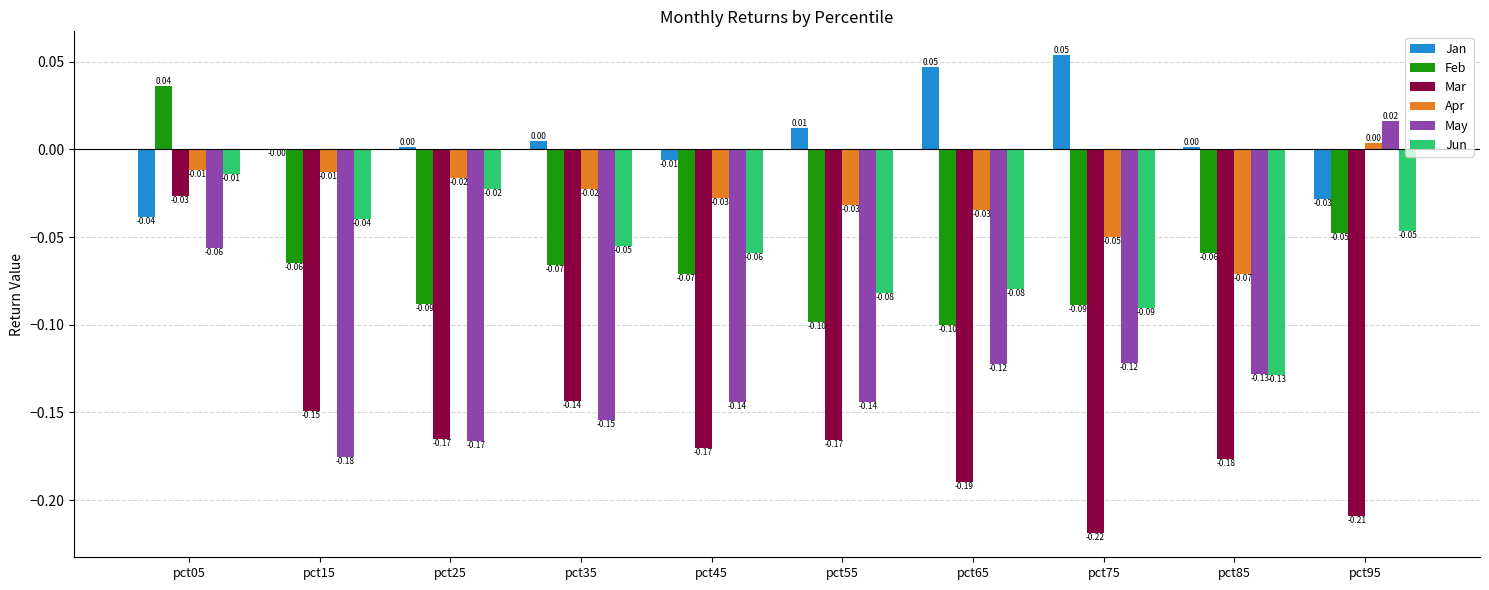

True or false: Feb has a value of -0.0 at pct85.

False